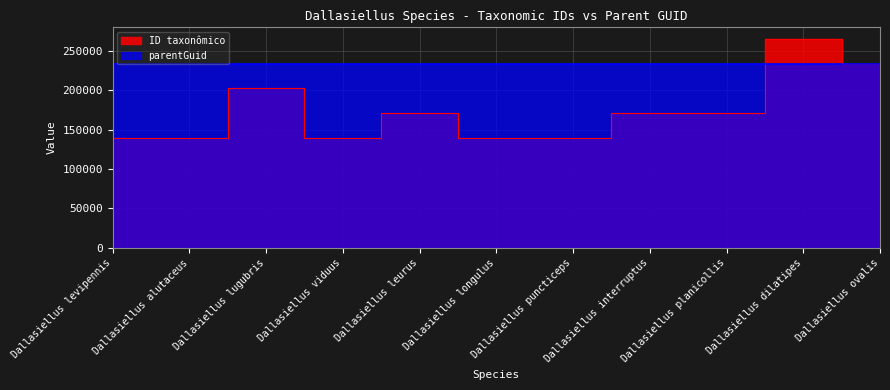

Reading left to right, extract all data points from this chart.

Dallasiellus levipennis=138985	Dallasiellus alutaceus=138996	Dallasiellus lugubris=202786	Dallasiellus viduus=139016	Dallasiellus leurus=170513	Dallasiellus longulus=138990	Dallasiellus puncticeps=139001	Dallasiellus interruptus=170476	Dallasiellus planicollis=170503	Dallasiellus dilatipes=264677	Dallasiellus ovalis=233399